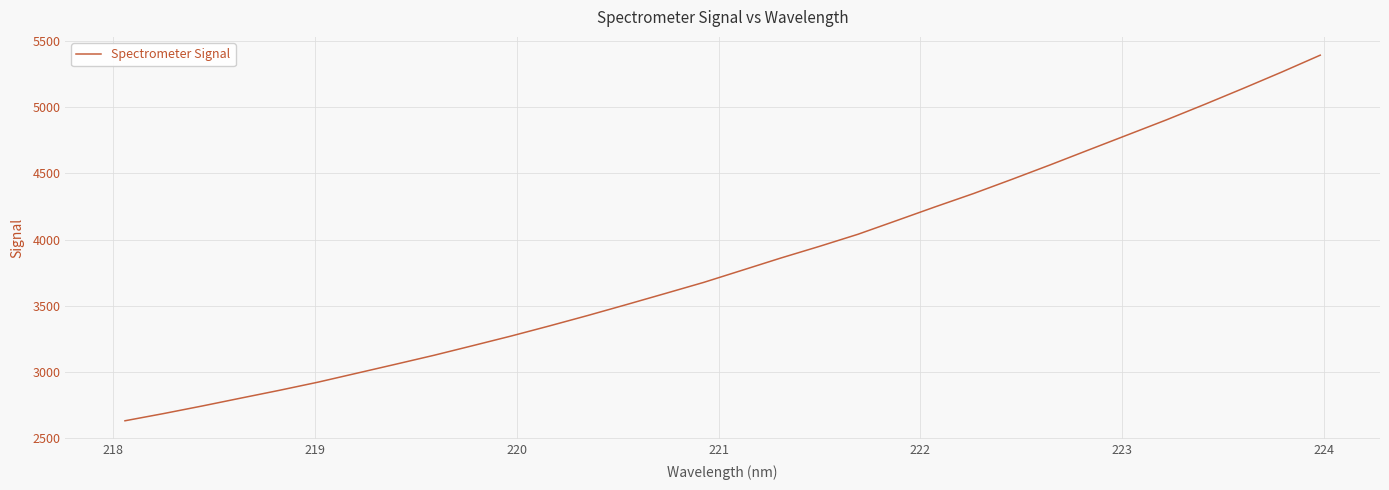

What is the minimum value shown in the chart?

2630.1